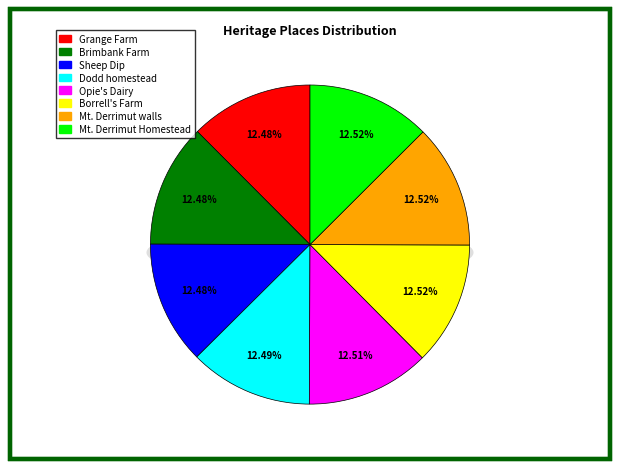

Does Sheep Dip represent more than half of the total?

No